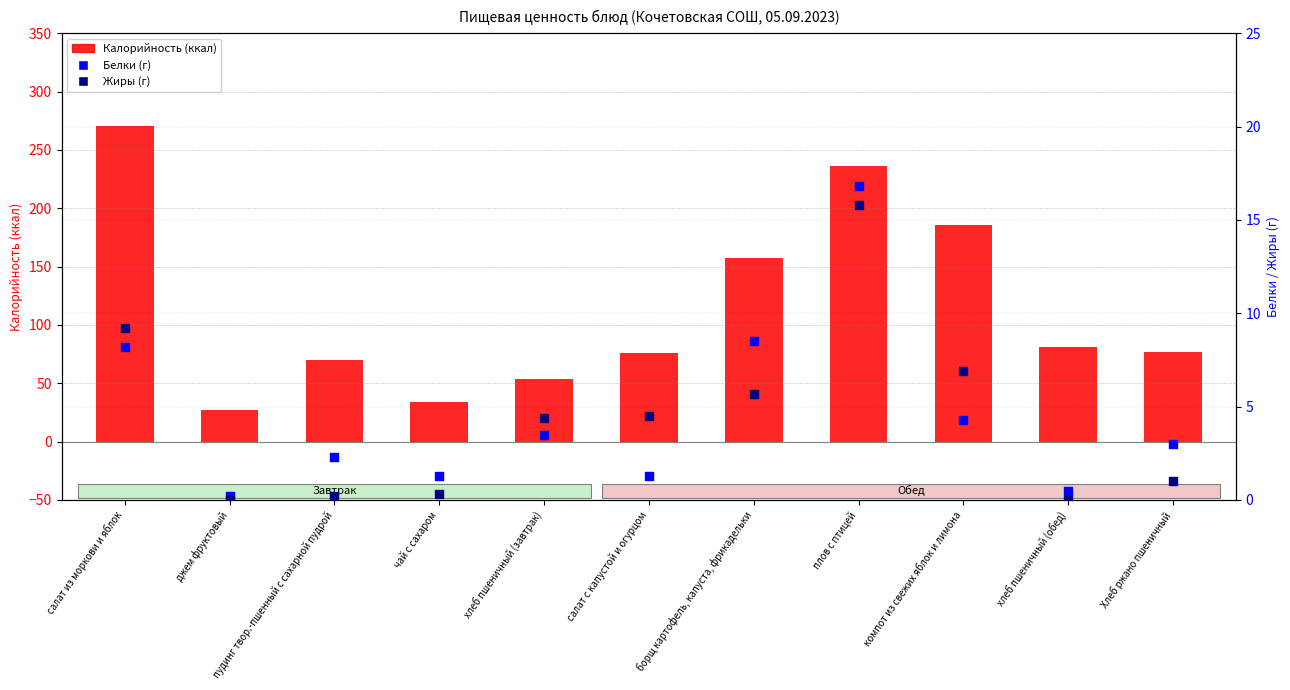

Which series has the largest Y range (max minus min)?

Калорийность